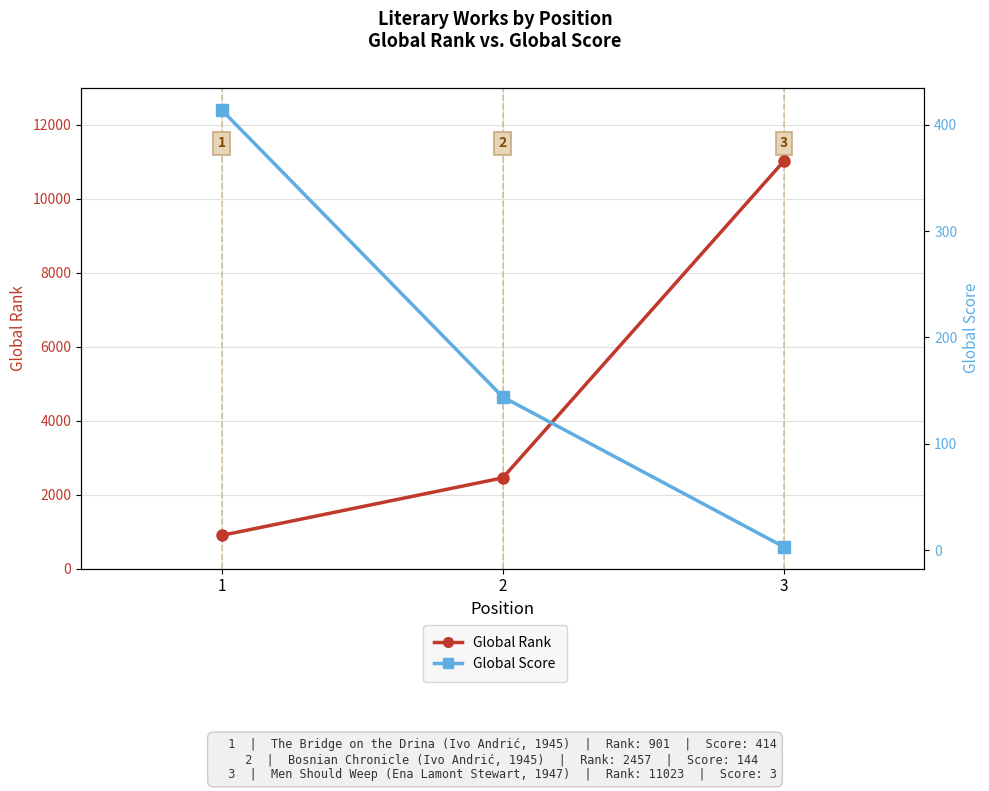

Which series changed the most between 2 and 3?

Global Rank